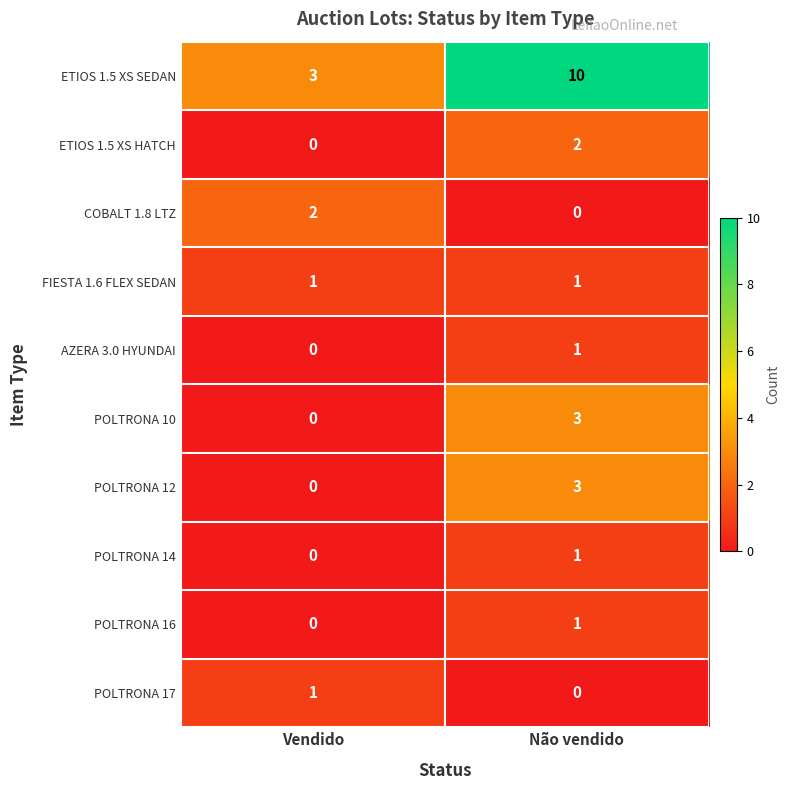

Which category has the lowest value in the POLTRONA 10 series?

Vendido